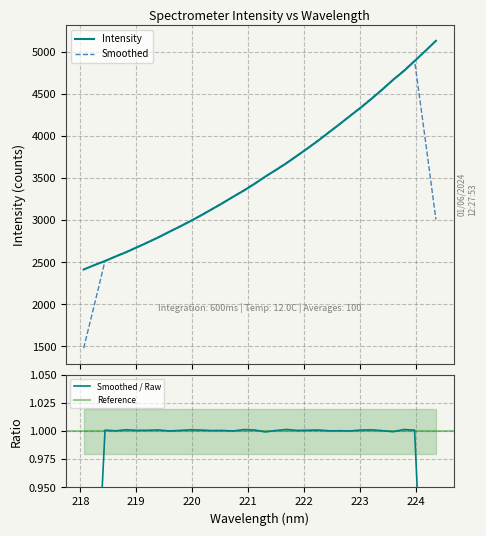

What is the lowest value of the Intensity series?

2415.3